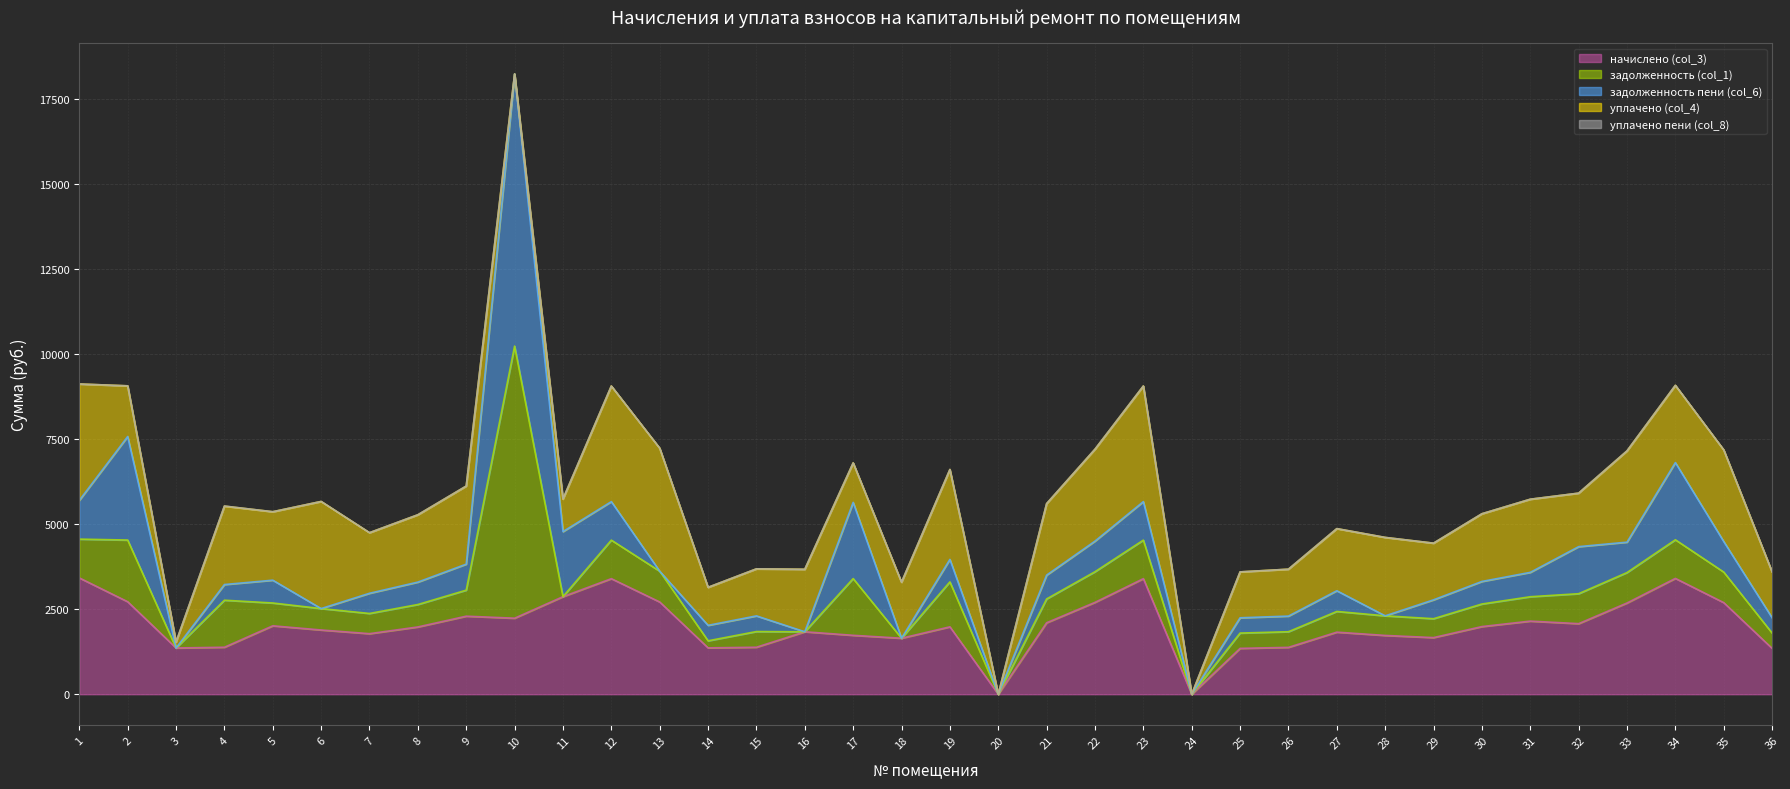

What is the value of the начислено (col_3) point at the 19th from the left?

1982.2